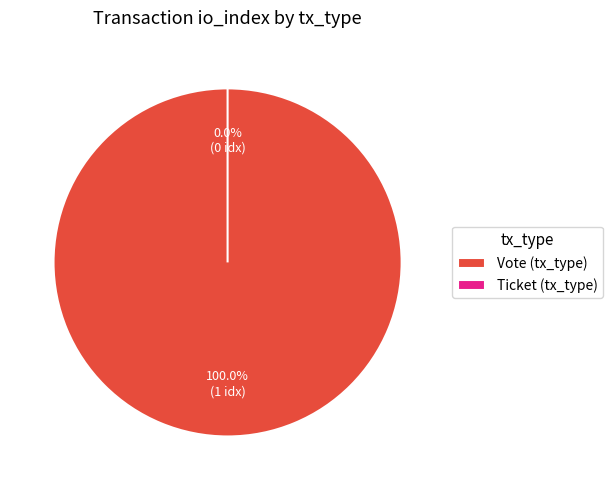

True or false: Ticket (tx_type) accounts for 15% of the total.

False